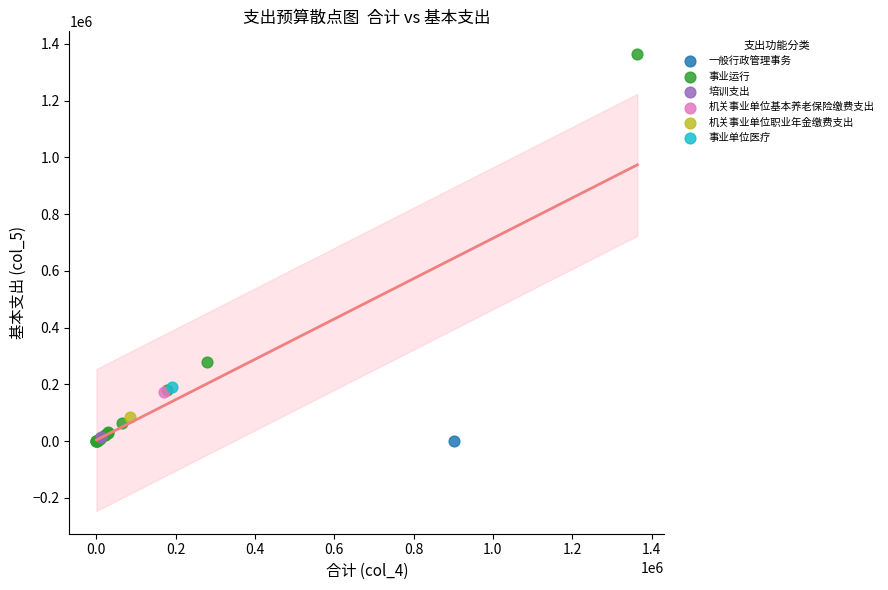

What are all the series names shown in the legend?

一般行政管理事务, 事业运行, 培训支出, 机关事业单位基本养老保险缴费支出, 机关事业单位职业年金缴费支出, 事业单位医疗